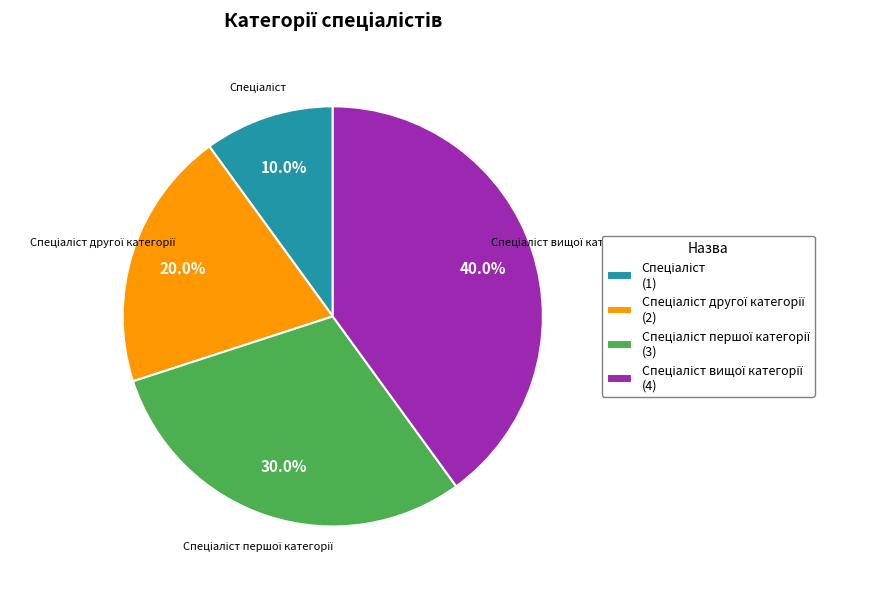

Is there any slice that represents more than half of the pie?

No